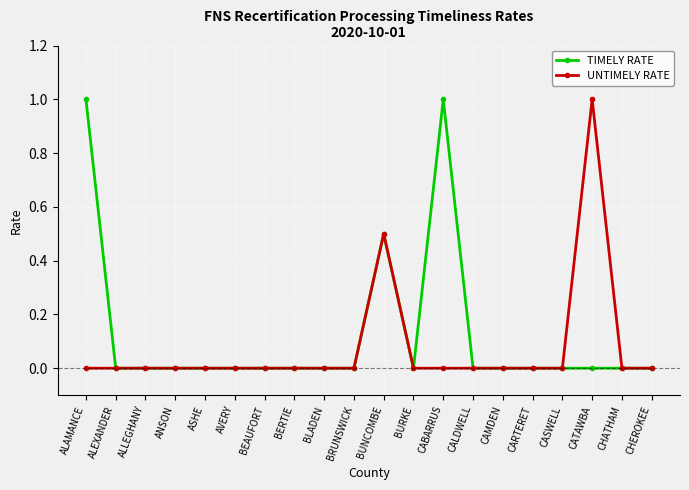

What is the label of the 10th point from the left?

BRUNSWICK